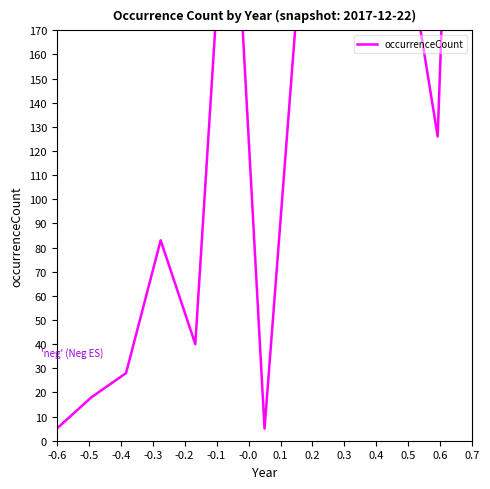

What is the label of the 10th point from the right?

-0.3